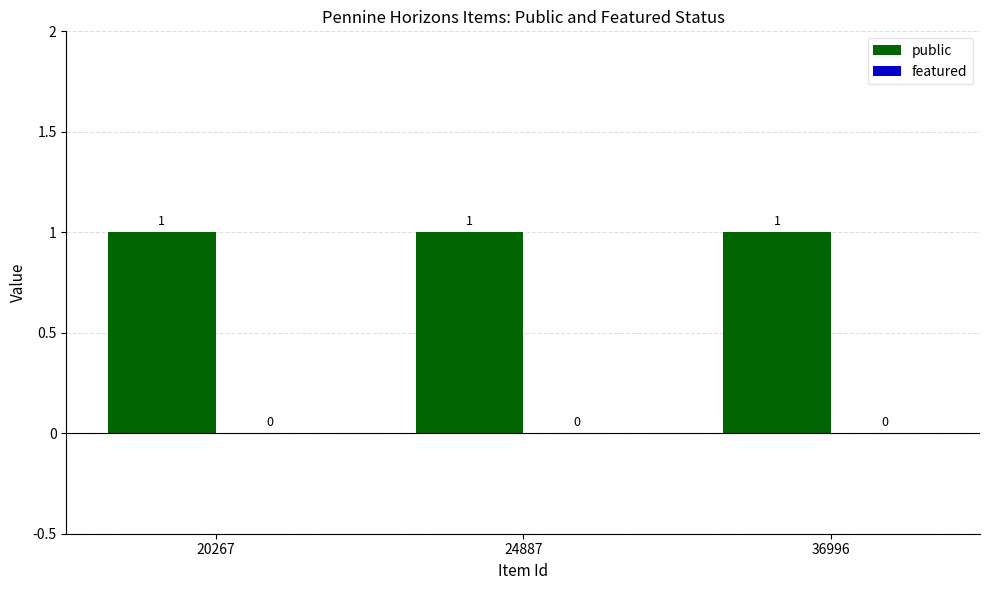

How many categories are shown in the chart?

3